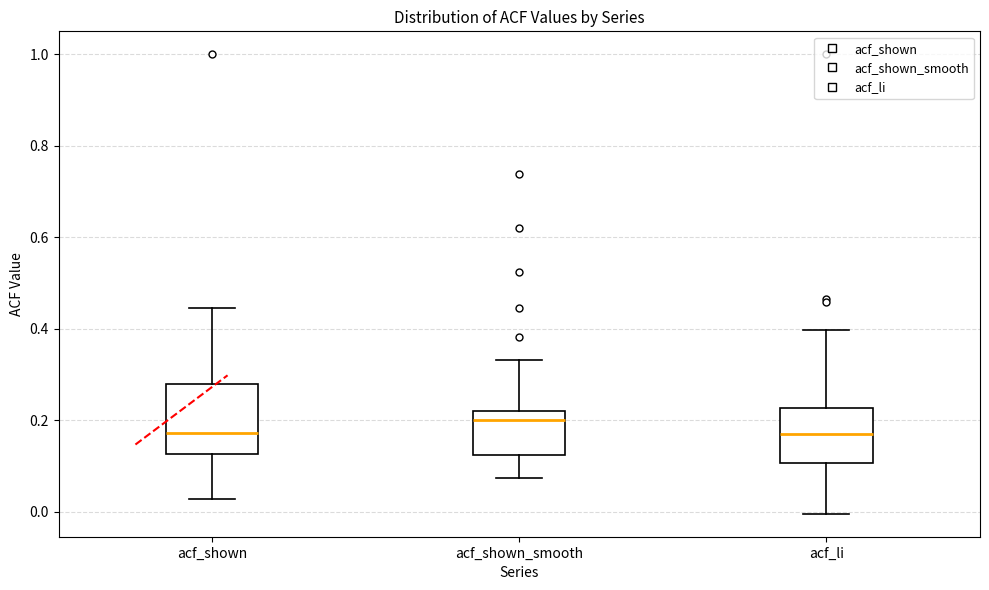

Where does the lower whisker of the box for acf_shown end on the y-axis? The values are not printed on the chart, so give them approximately, as read against the axis.

0.02